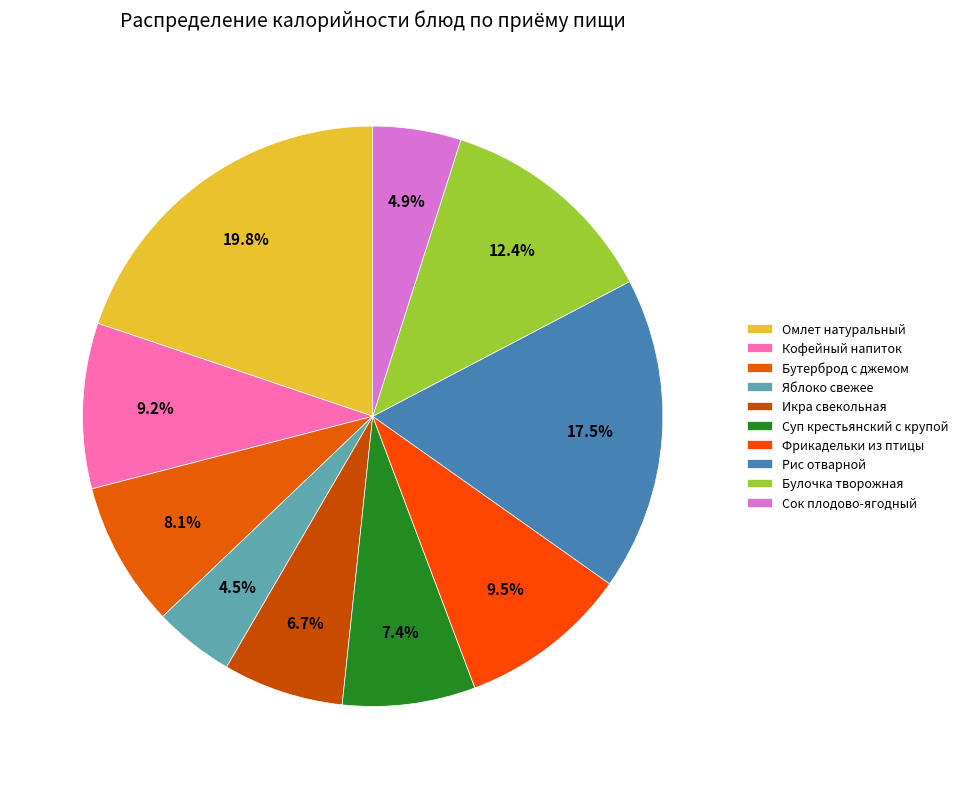

What percentage is the Икра свекольная slice, to the nearest percent?

7%